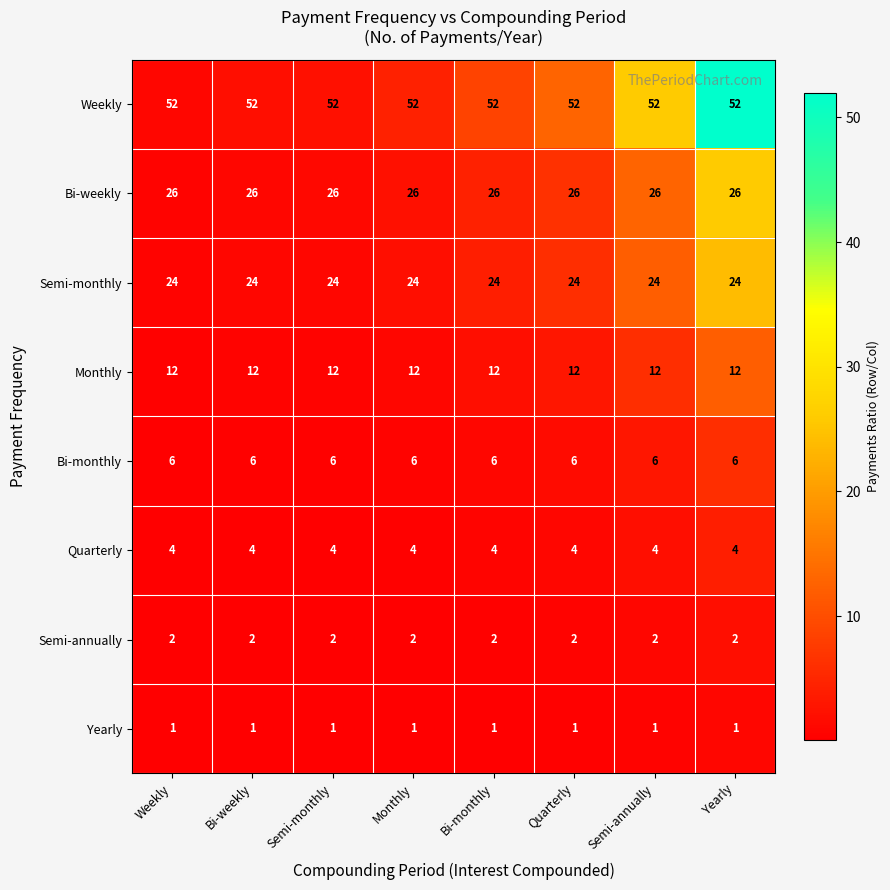

What is the average value of the Bi-weekly series?

26